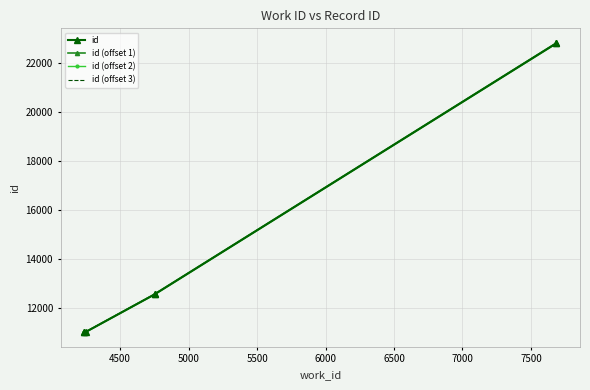

At how many categories does at least one series exceed 11061?

4